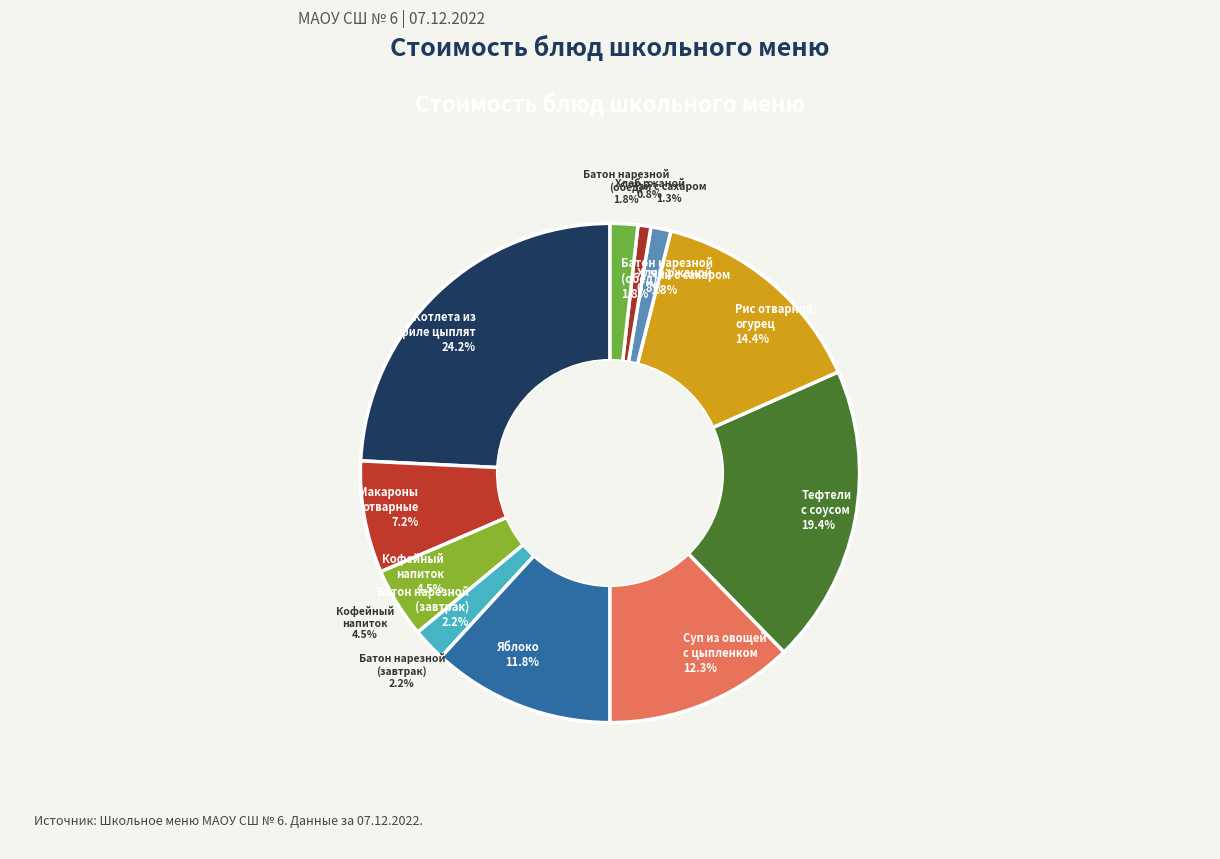

The Тефтели с соусом slice represents 13% of the pie. True or false?

False